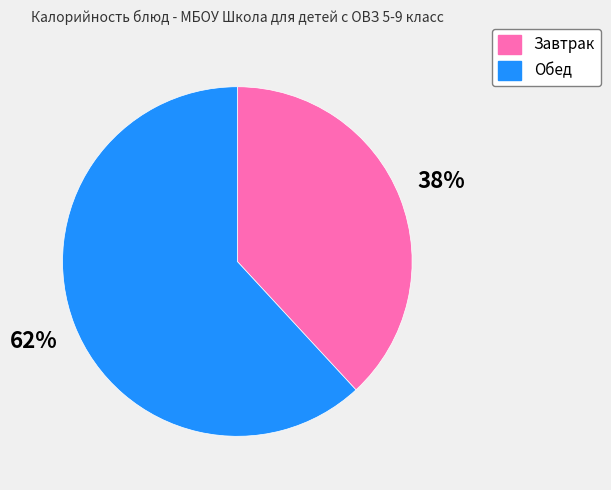

What is the ratio of the value at Завтрак to the value at Обед?

0.6